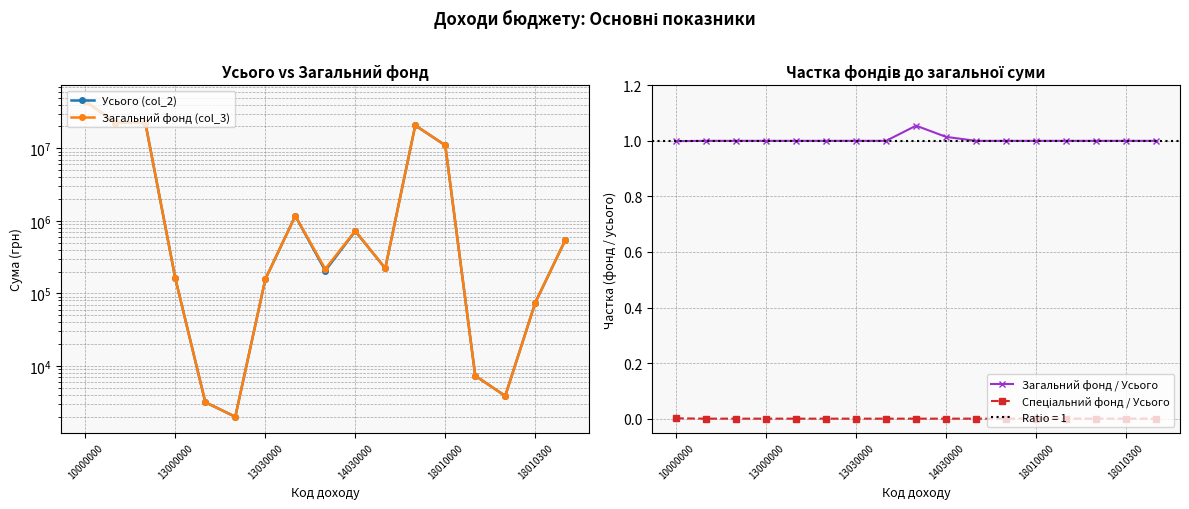

True or false: Загальний фонд / Усього and Загальний фонд (col_3) intersect in this chart.

False